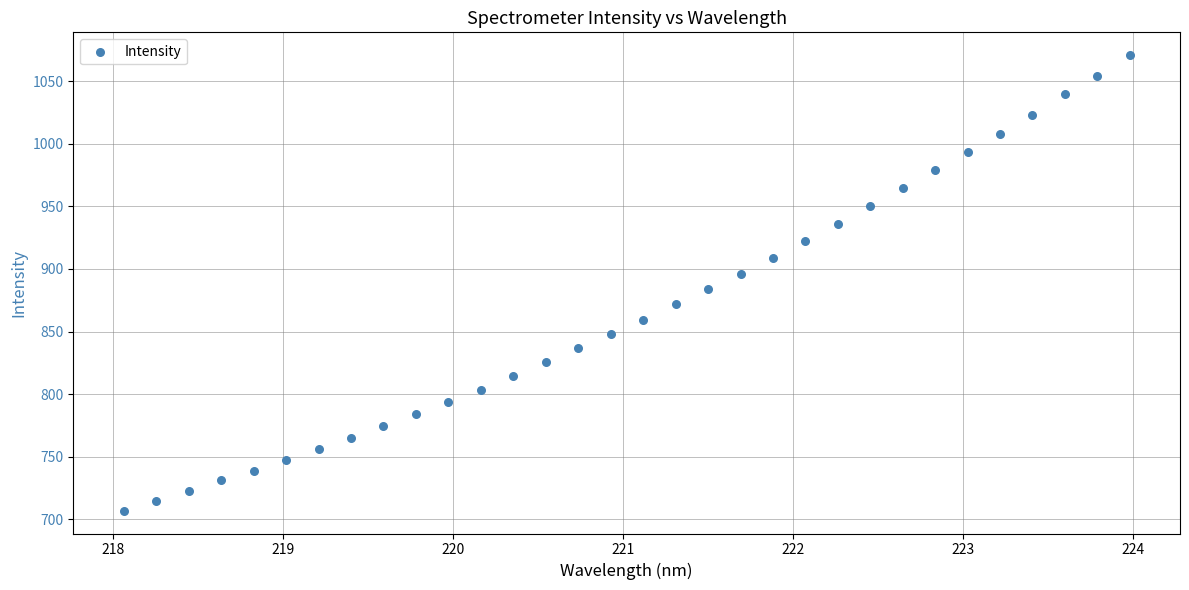

What is the range of Y values (max minus min)?

364.0